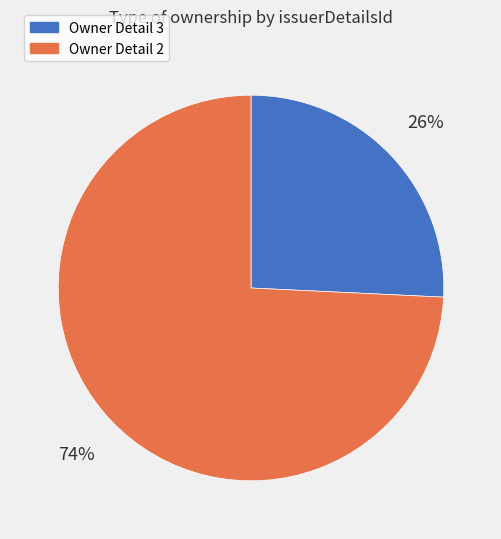

To the nearest percent, what is the difference between the largest and smallest slice percentages?

48%